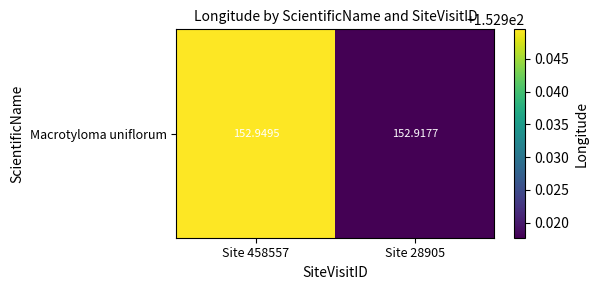

Rank the categories by value from highest to lowest.

Site 458557, Site 28905